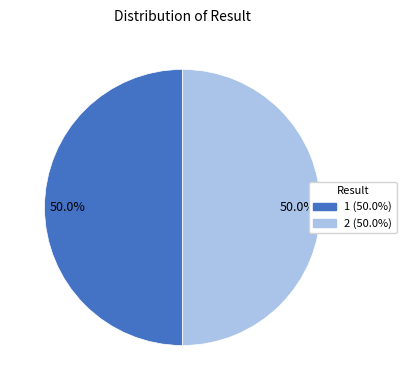

What percentage is the 1 slice, to the nearest percent?

50%